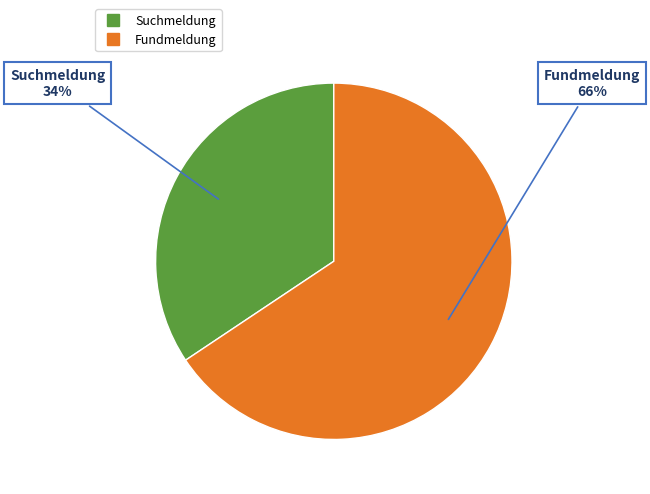

To the nearest percent, what is the combined percentage of Fundmeldung and Suchmeldung?

100%